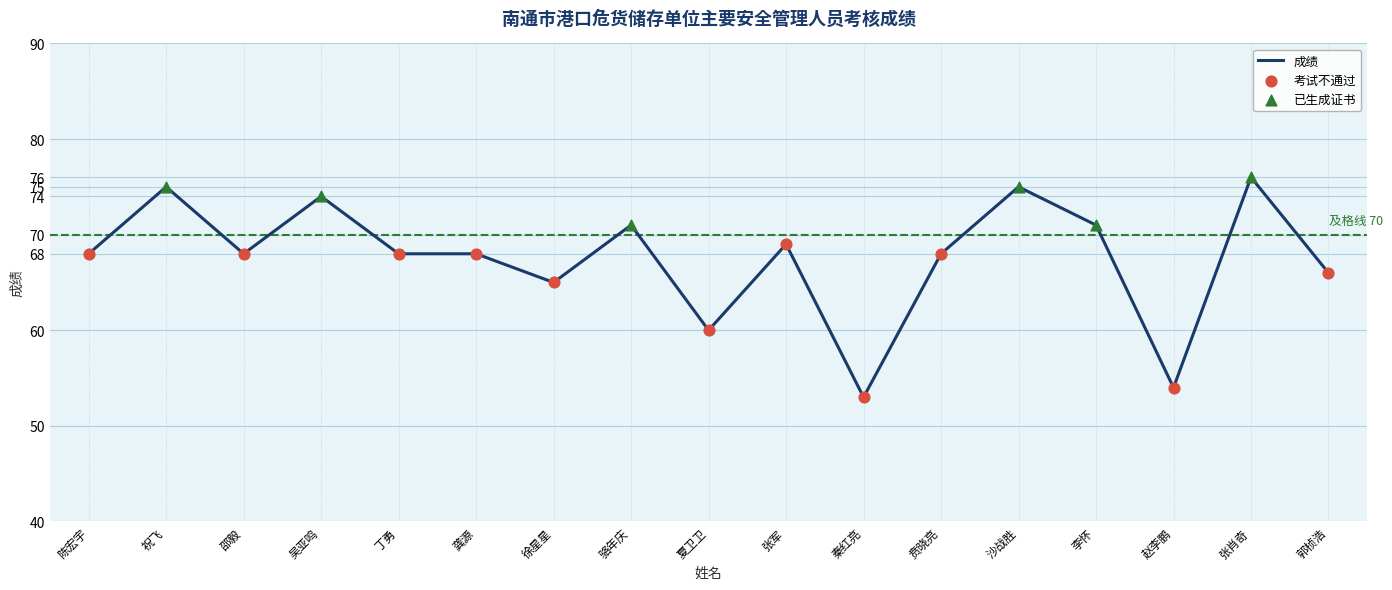

Approximately how many times larger is the value at 赵李鹏 compared to 贲晓亮?

0.8